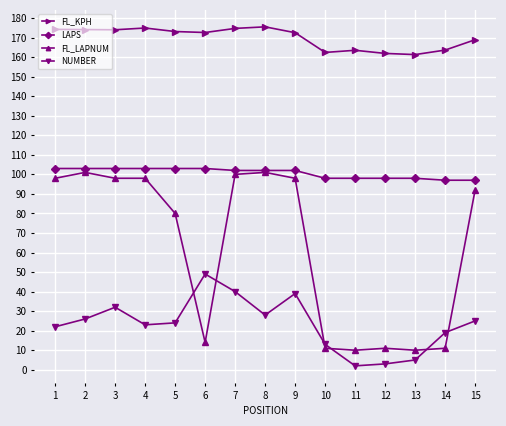

Which series has the largest range (max minus min)?

FL_LAPNUM